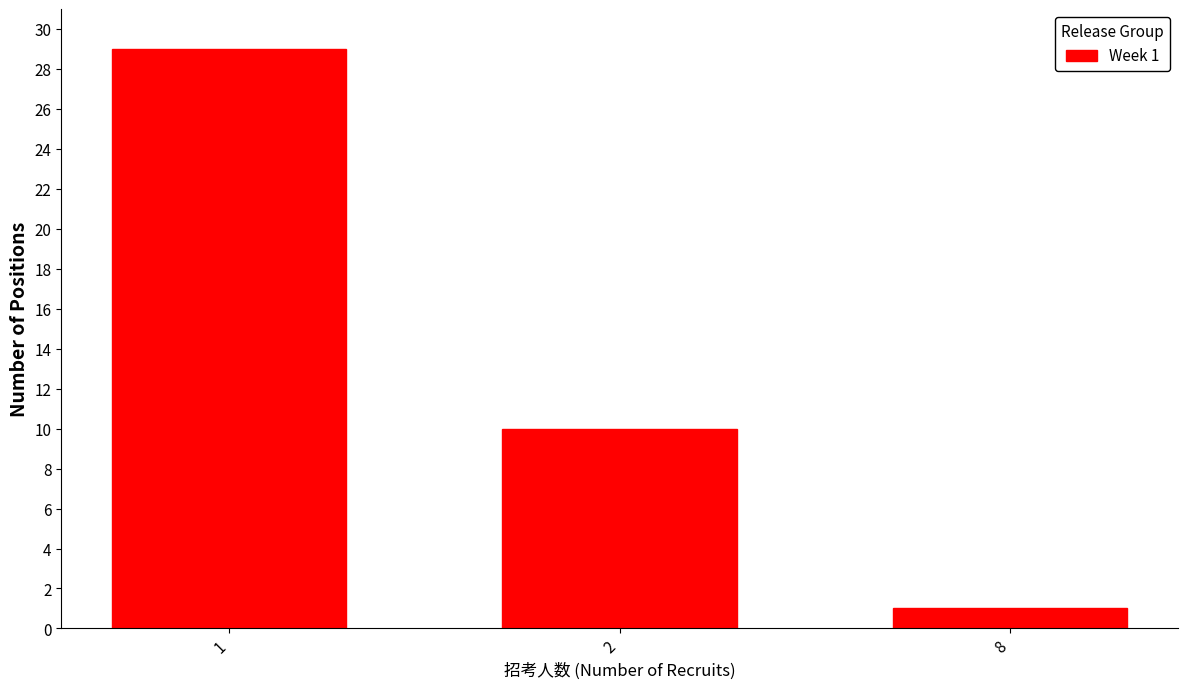

Reading right to left, transcribe all the data shown in this chart.

8=1	2=10	1=29